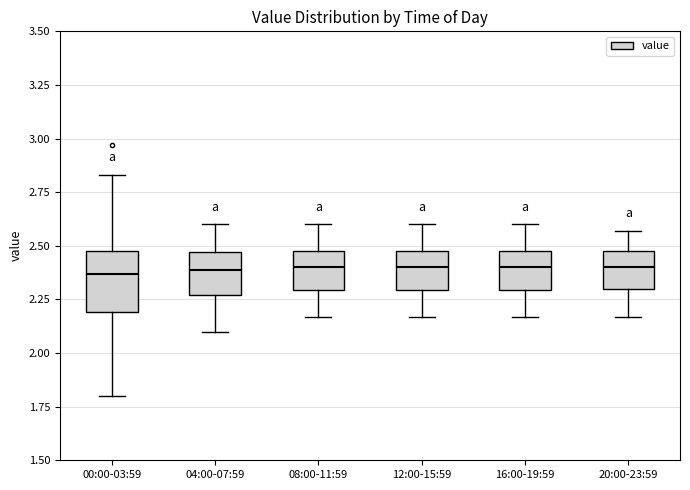

Reading left to right, transcribe this box plot: for each box, give where its median line is, the range the box spans, and where its two whiskers end, as read against the y-axis. The values are not printed on the chart, so give them approximately, as read against the axis.

00:00-03:59: median 2.35, box 2.20 to 2.50, whiskers 1.80 to 2.85
04:00-07:59: median 2.40, box 2.25 to 2.45, whiskers 2.10 to 2.60
08:00-11:59: median 2.40, box 2.30 to 2.50, whiskers 2.15 to 2.60
12:00-15:59: median 2.40, box 2.30 to 2.50, whiskers 2.15 to 2.60
16:00-19:59: median 2.40, box 2.30 to 2.50, whiskers 2.15 to 2.60
20:00-23:59: median 2.40, box 2.30 to 2.50, whiskers 2.15 to 2.55